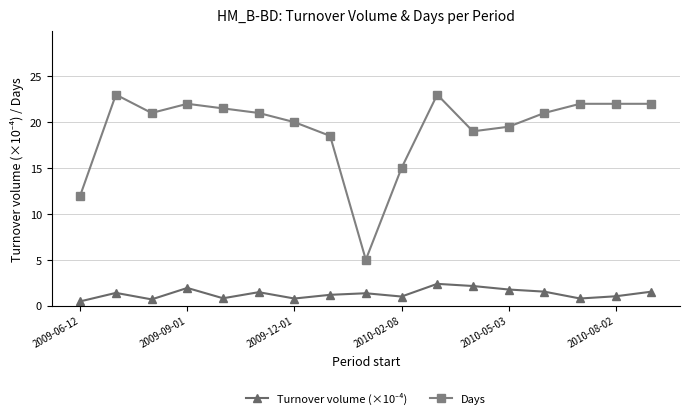

Does the chart have visible grid lines?

Yes